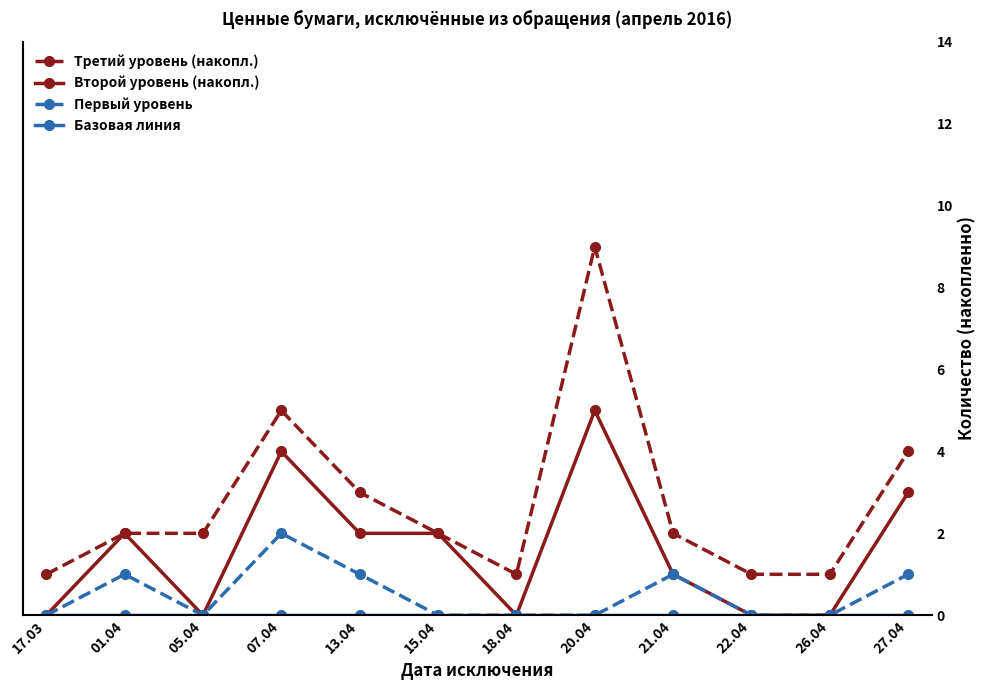

What is the maximum value shown in the chart?

9